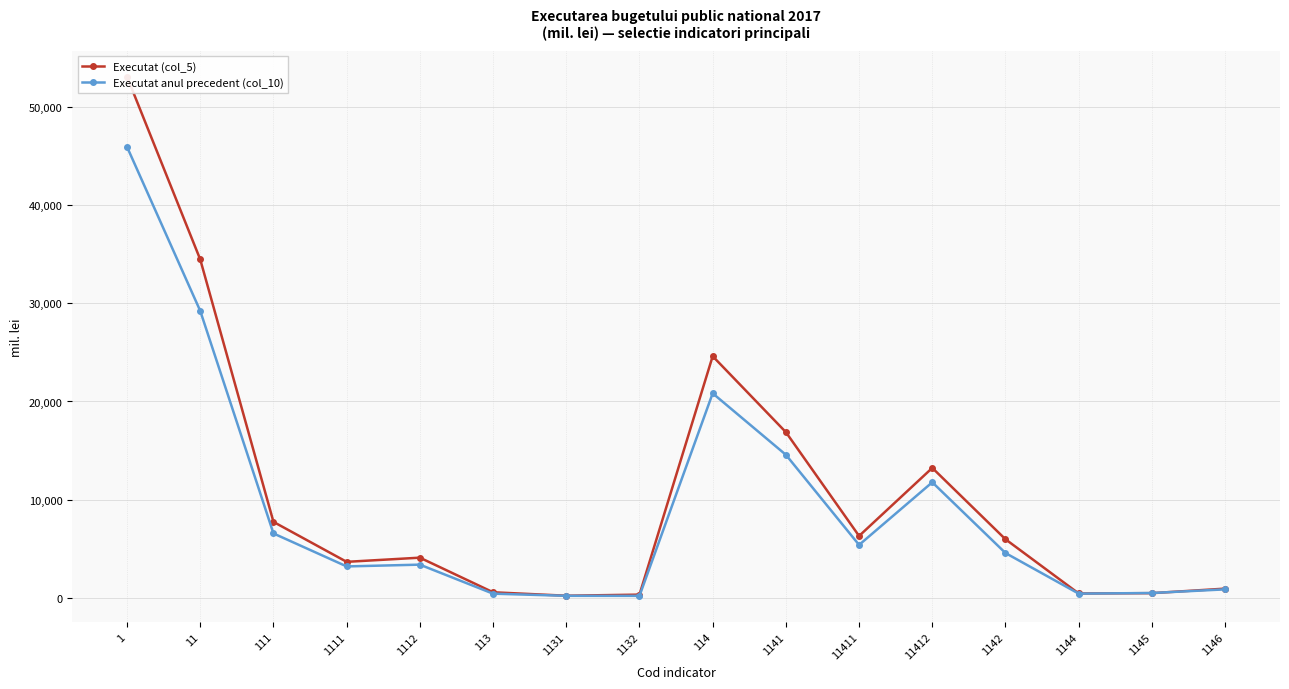

Reading right to left, what are all the values shown in this chart?

Executat (col_5): 917.4	455.1	423.1	5950.0	13226.2	6286.5	16870.1	24615.7	306.0	193.6	546.2	4073.9	3648.9	7722.8	34475.8	53106.4
Executat anul precedent (col_10): 842.7	471.2	407.7	4546.4	11761.0	5374.2	14563.6	20831.6	179.6	184.6	403.5	3362.6	3181.5	6544.1	29231.1	45953.9